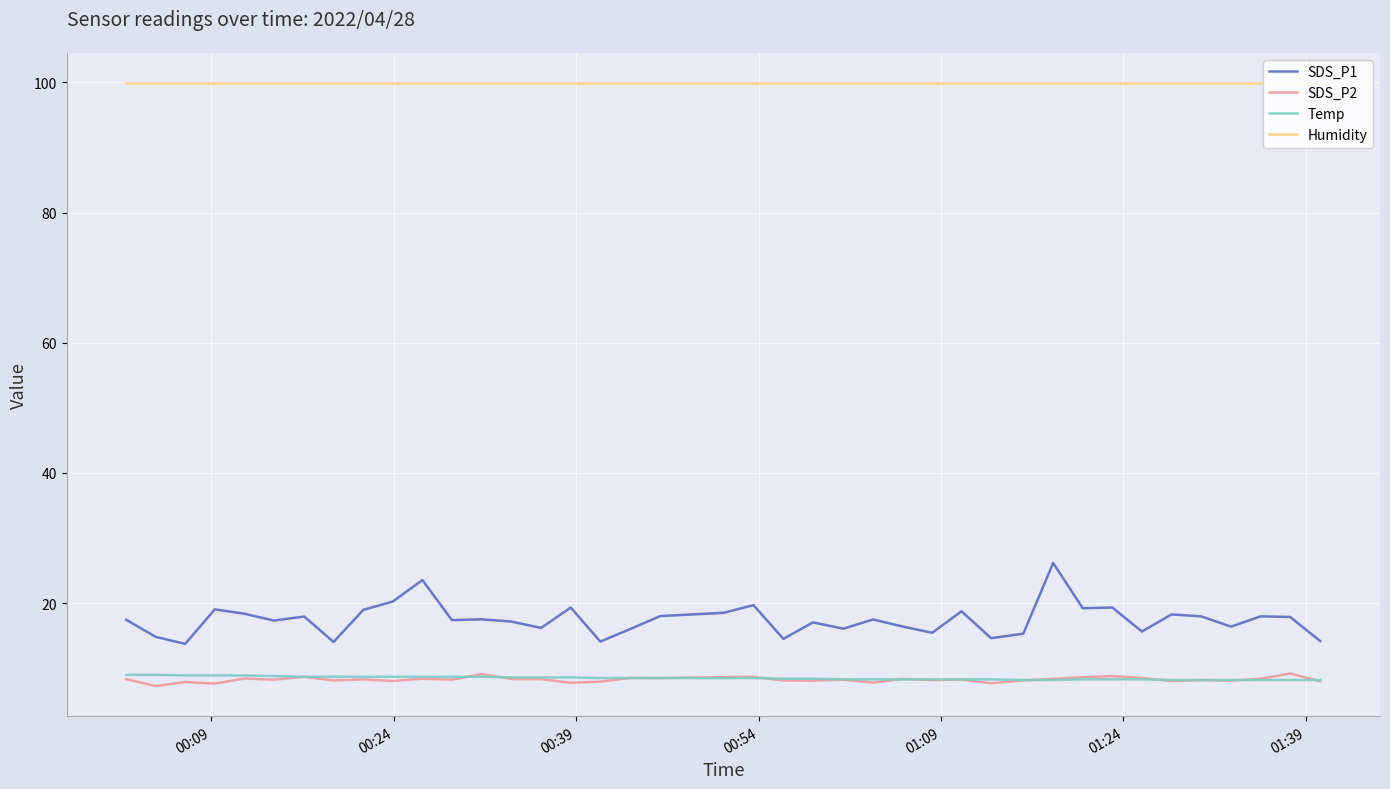

True or false: Temp and SDS_P1 intersect in this chart.

False